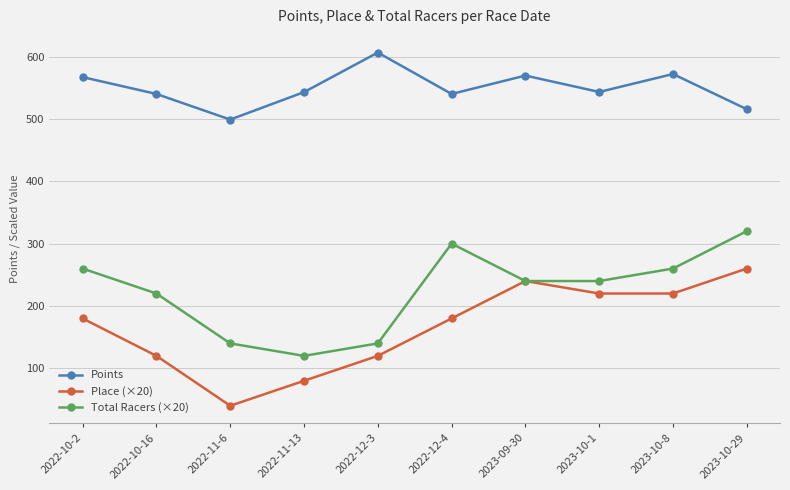

True or false: Points has a value of 813.3 at 2022-10-16.

False